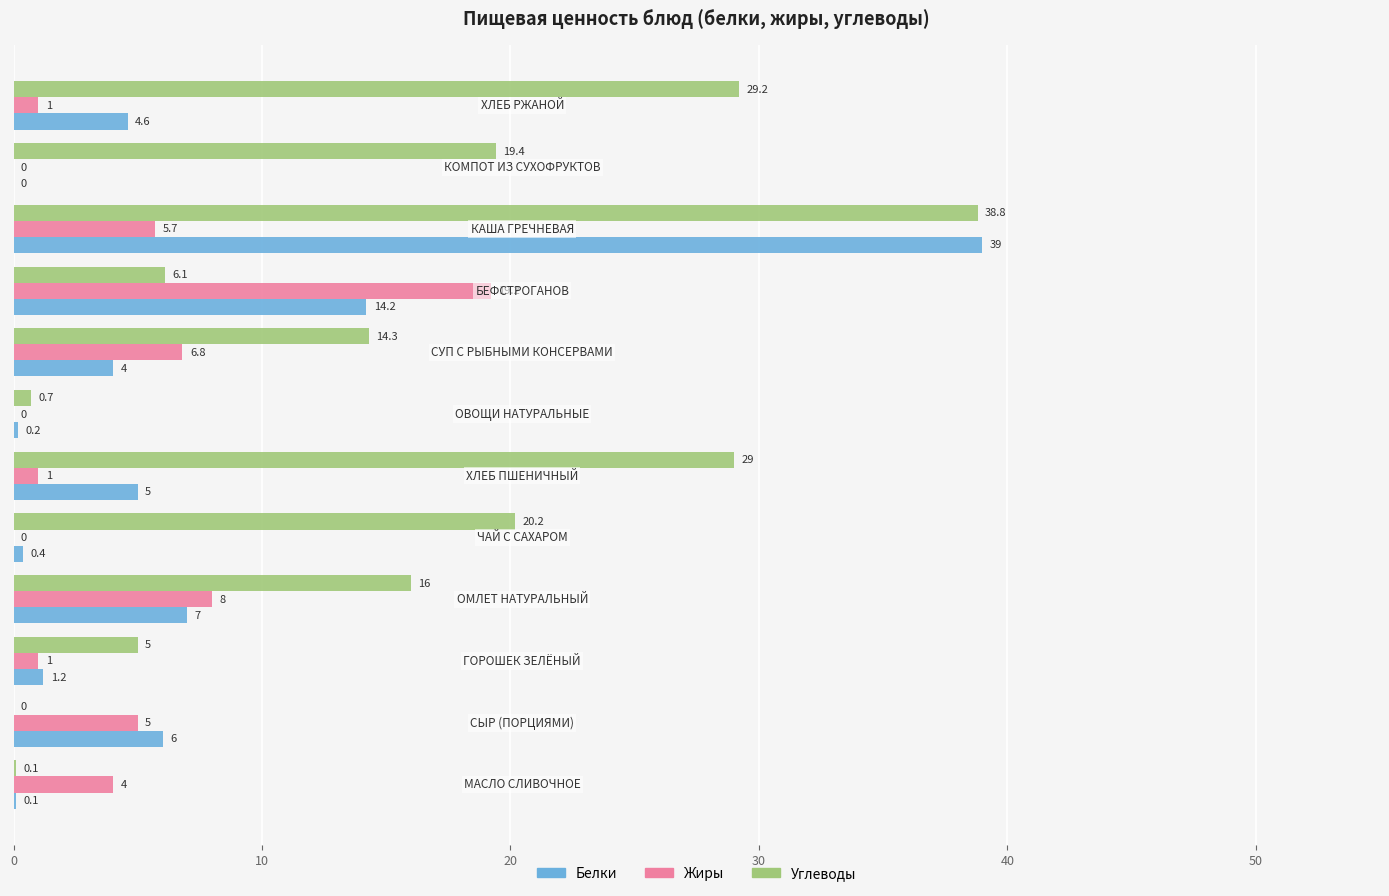

What is the maximum value for Белки?

39.0